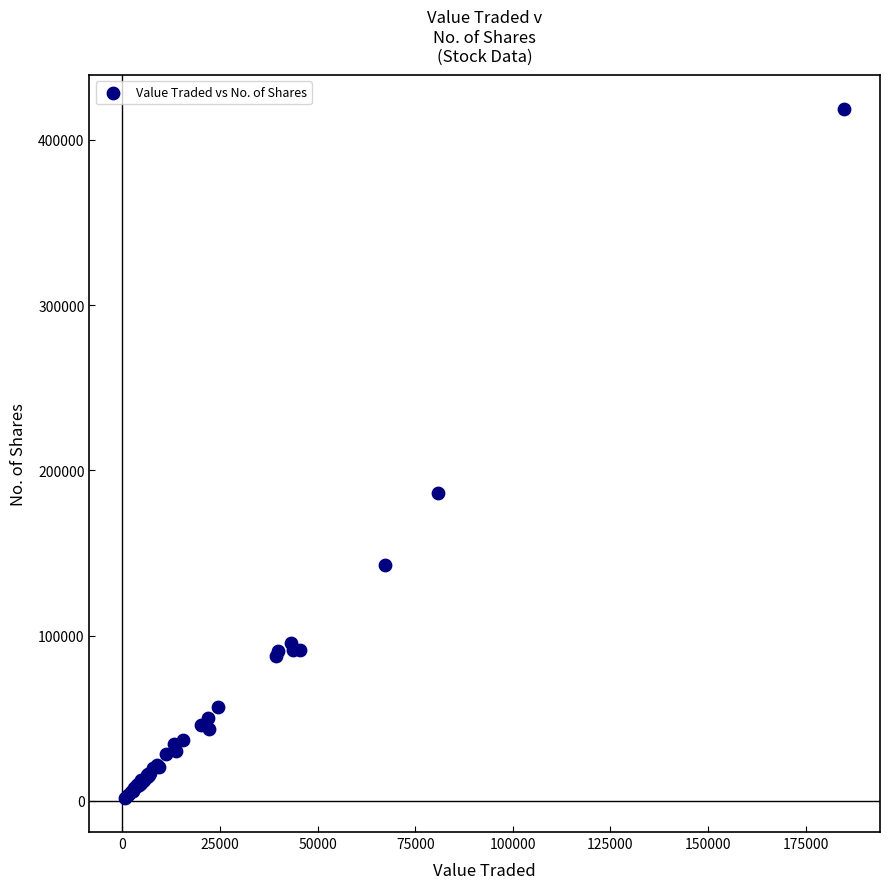

What Y value in the scatter plot is closest to 210103?

186522